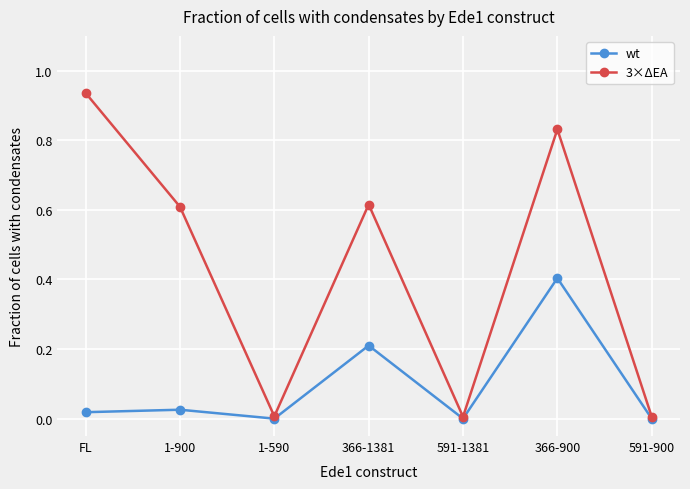

What is the difference between the second highest and minimum values in the wt series?

0.2